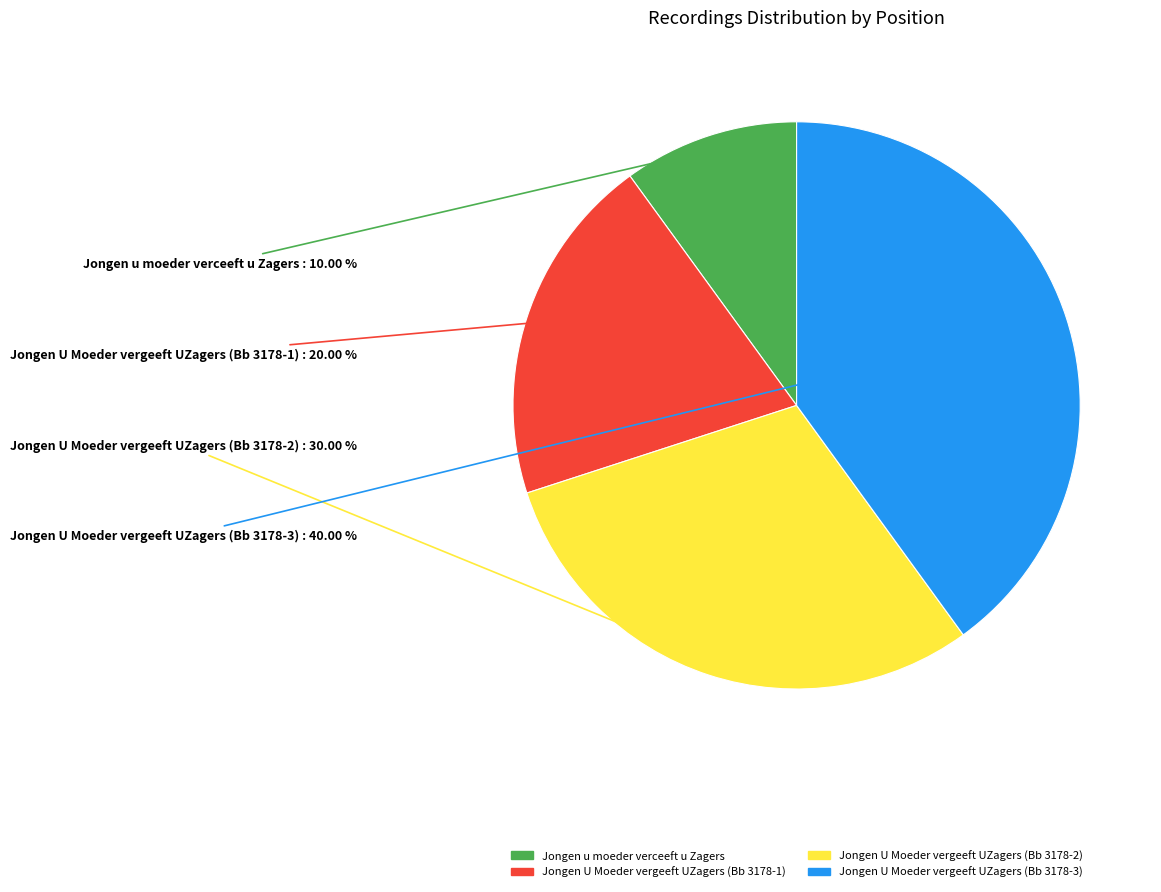

Which slice is the largest?

Jongen U Moeder vergeeft UZagers (Bb 3178-3)